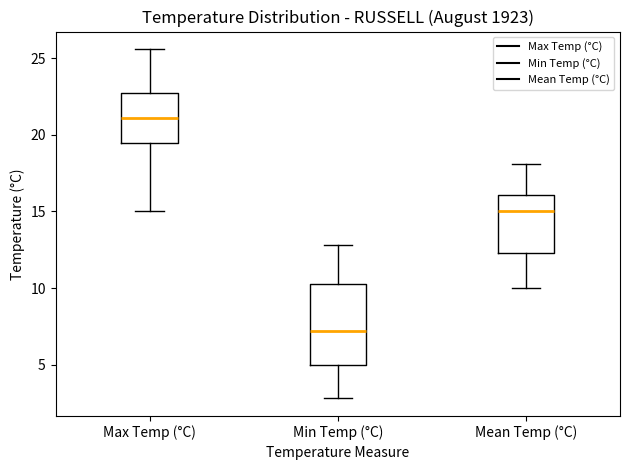

Reading left to right, read every box against the y-axis: the position of its median line, the range the box covers, and the ends of its whiskers. The values are not printed on the chart, so give them approximately, as read against the axis.

Max Temp (°C): median 21.0, box 19.5 to 23.0, whiskers 15.0 to 25.5
Min Temp (°C): median 7.0, box 5.0 to 10.5, whiskers 3.0 to 13.0
Mean Temp (°C): median 15.0, box 12.5 to 16.0, whiskers 10.0 to 18.0